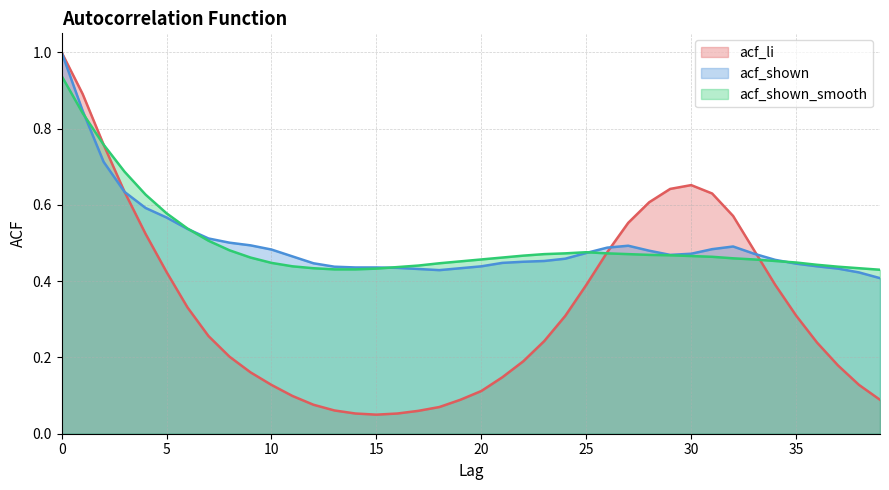

How many lines are shown in the chart?

3